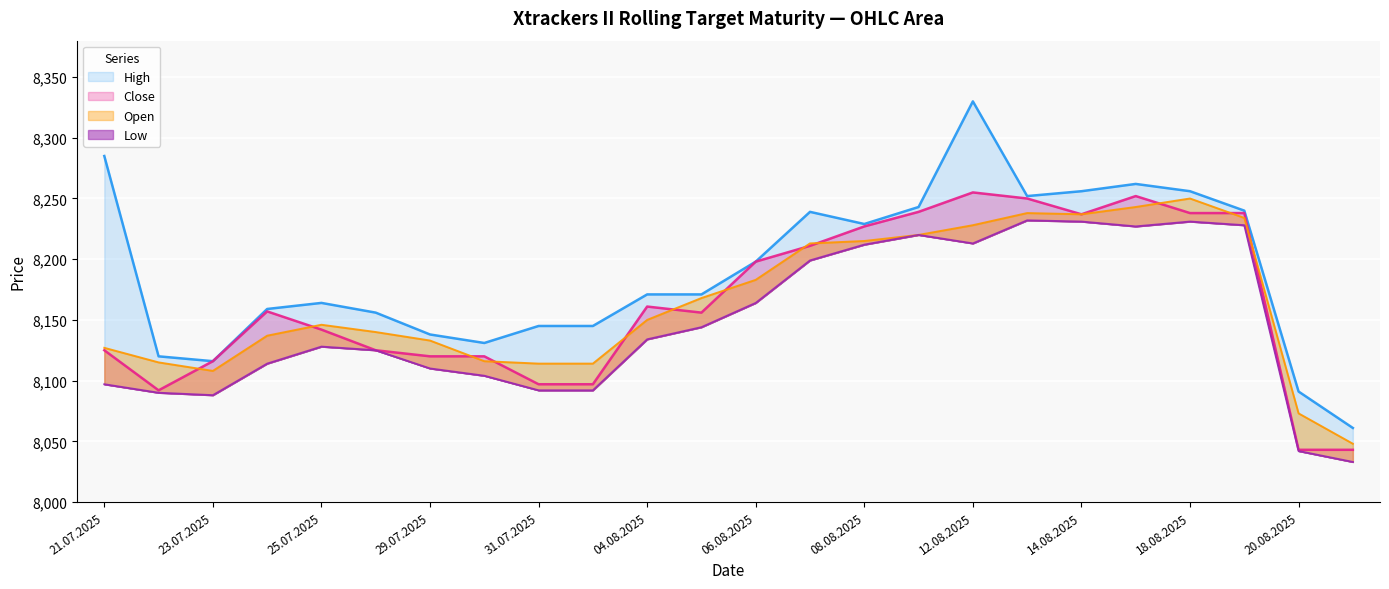

True or false: High has more than 2 interior local peaks.

True